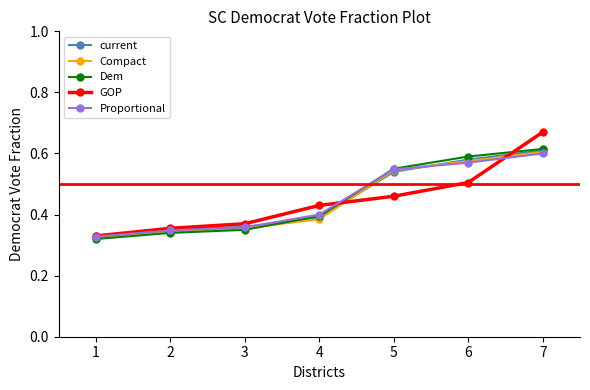

After their last crossing, which series has the higher values: Proportional or GOP?

GOP